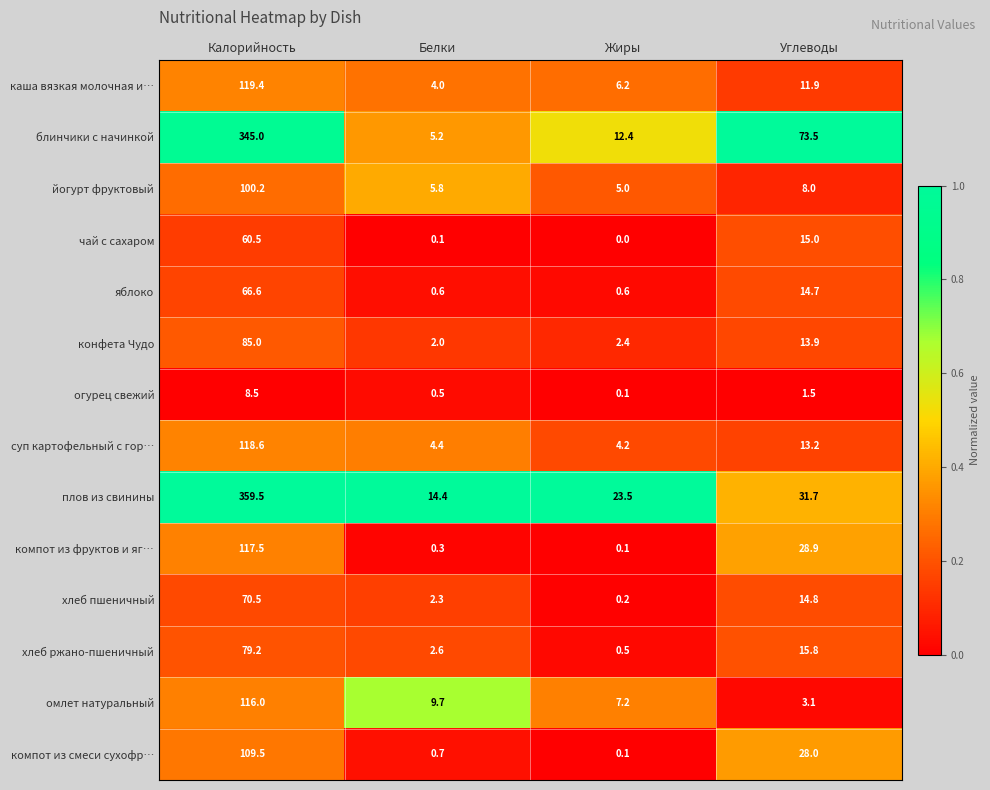

Which series has the widest spread of values?

плов из свинины